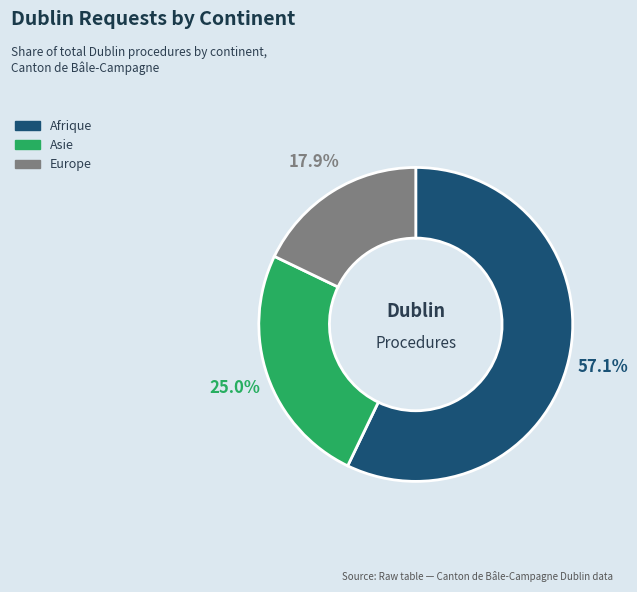

Is it true that Asie is 25% of the pie?

True